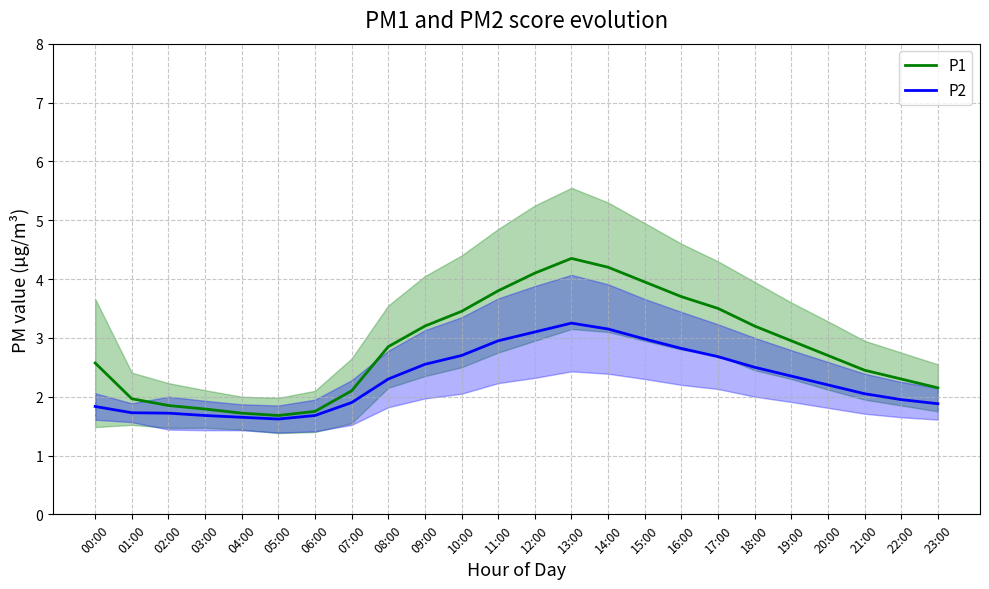

The value of P2 at 16:00 is 2.8. True or false?

True